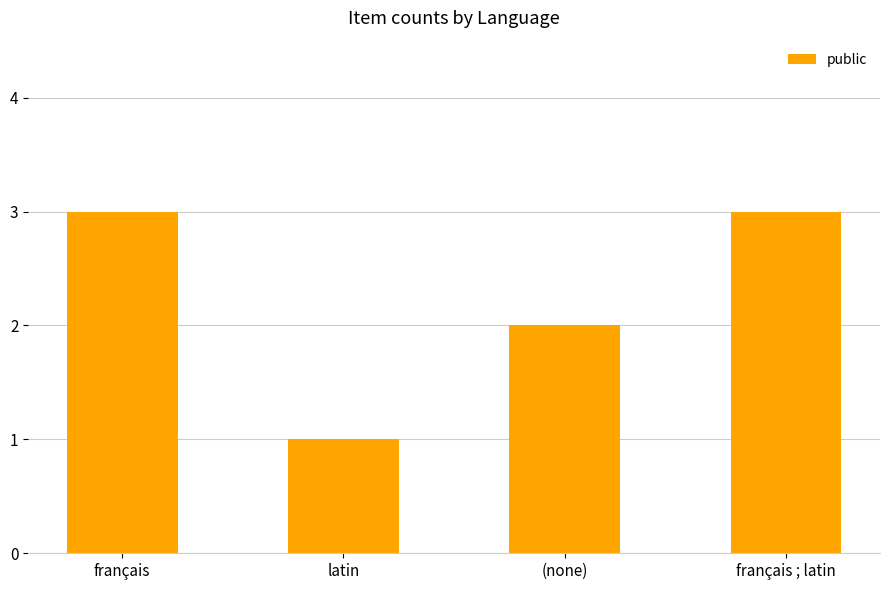

Which has a higher value, (none) or français?

français